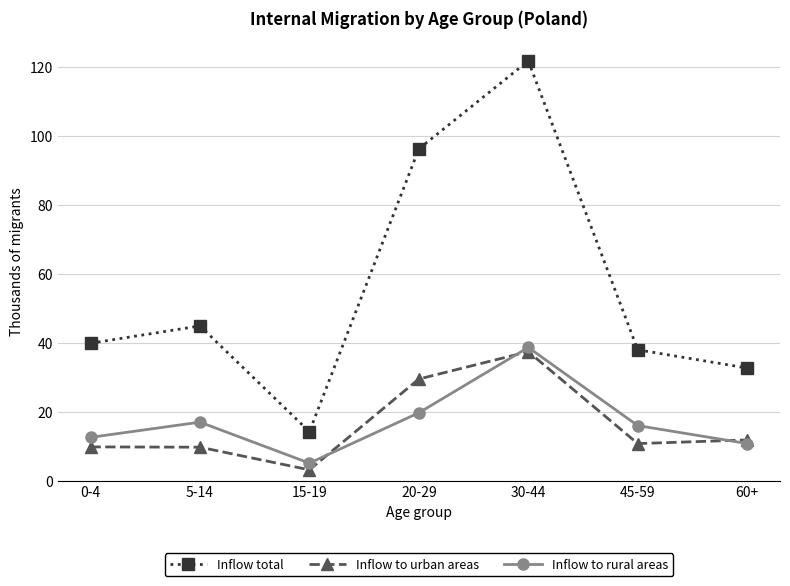

Which series has the largest range (max minus min)?

Inflow total